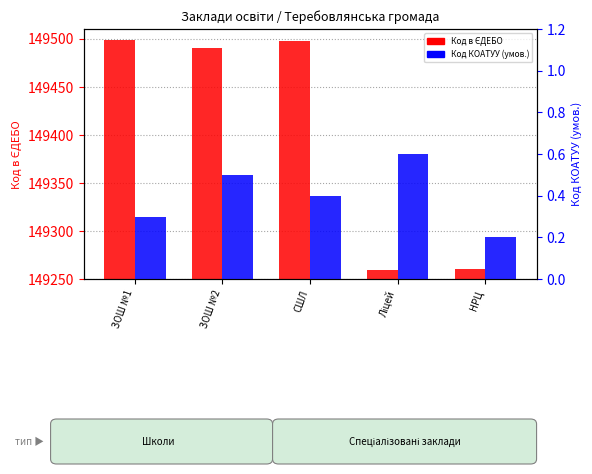

What is the difference between the highest and lowest values at НРЦ?

149259.8